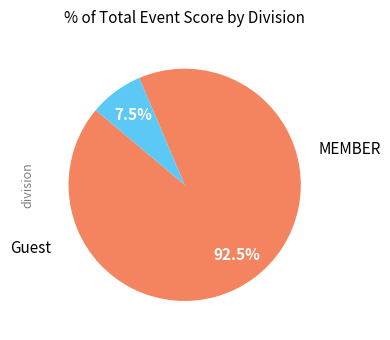

How many segments does this pie chart have?

2